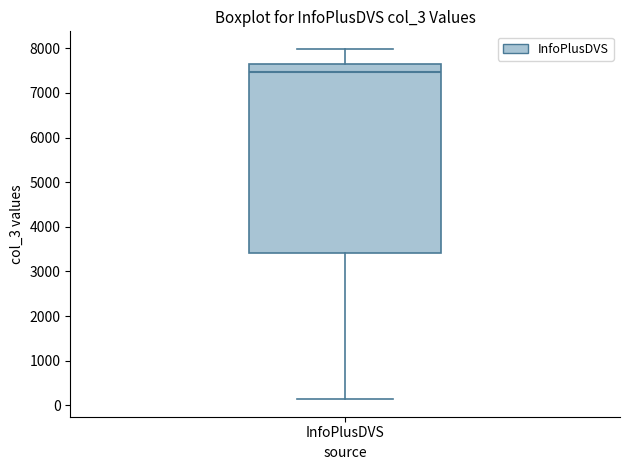

Transcribe this box plot: give where the median line is, the range the box spans, and where the two whiskers end, as read against the y-axis. The values are not printed on the chart, so give them approximately, as read against the axis.

median 7500, box 3400 to 7600, whiskers 100 to 8000